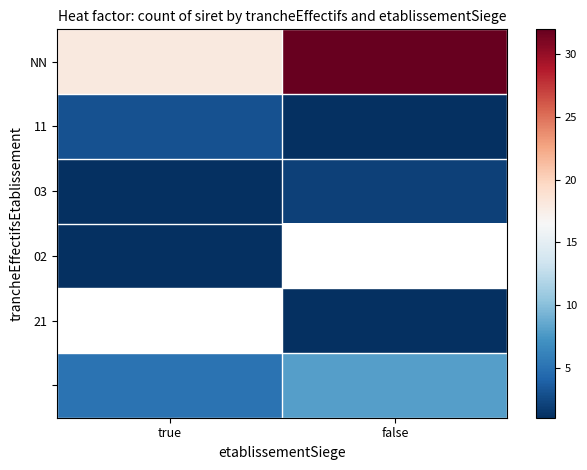

What is the minimum value shown in the chart?

1.0